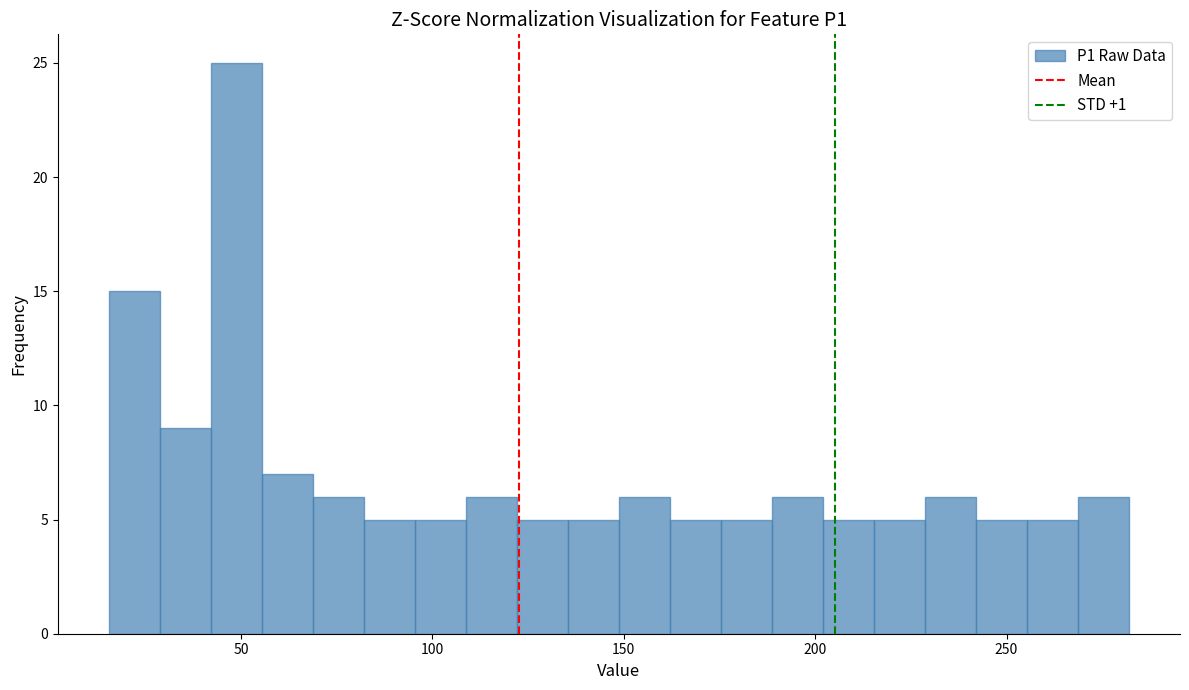

Around what value on the x-axis is the tallest bar? Give the approximate position of its centre, as read against the axis.

50